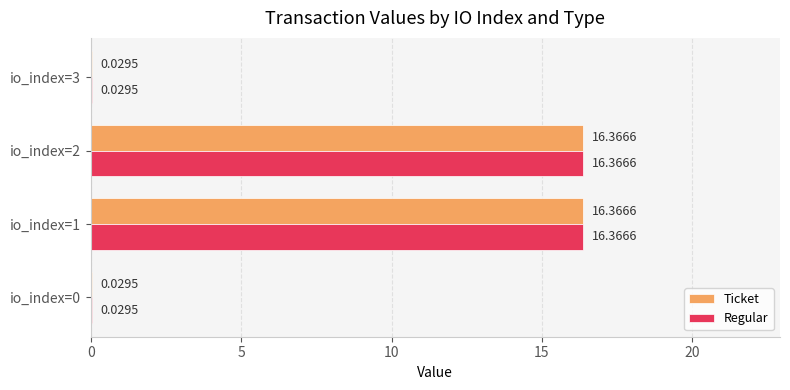

What is the total value across all series at io_index=2?

32.7